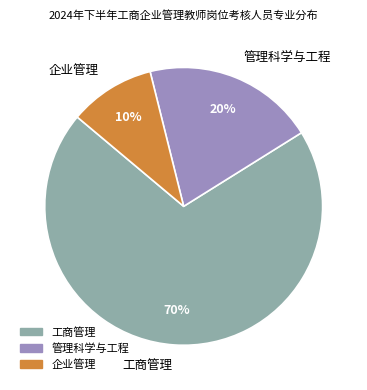

What percentage is the 工商管理 slice, to the nearest percent?

70%